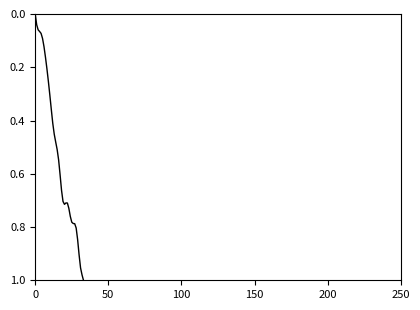

How many lines are shown in the chart?

1